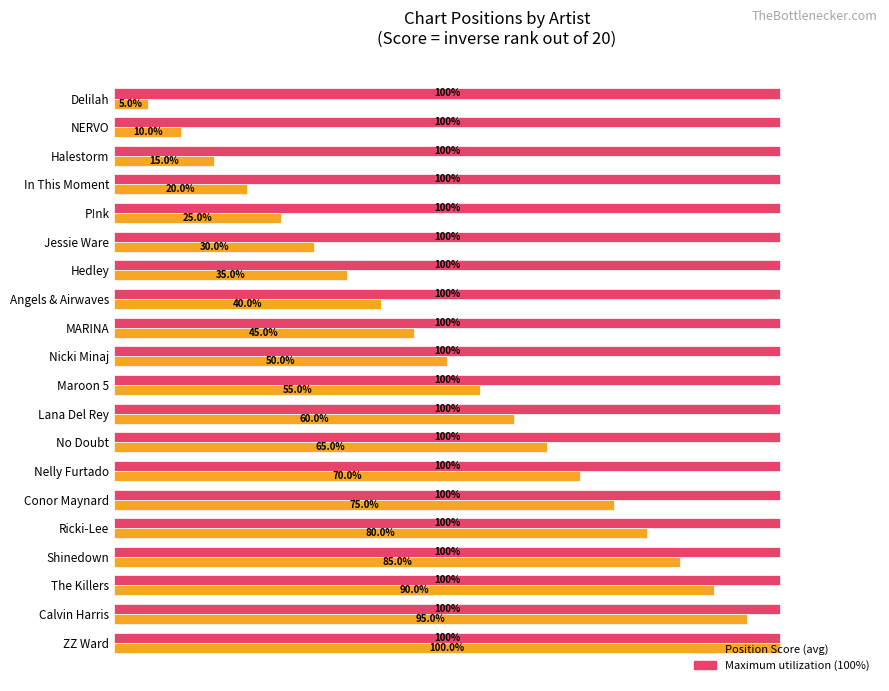

At which category is the sum across all series the highest?

ZZ Ward